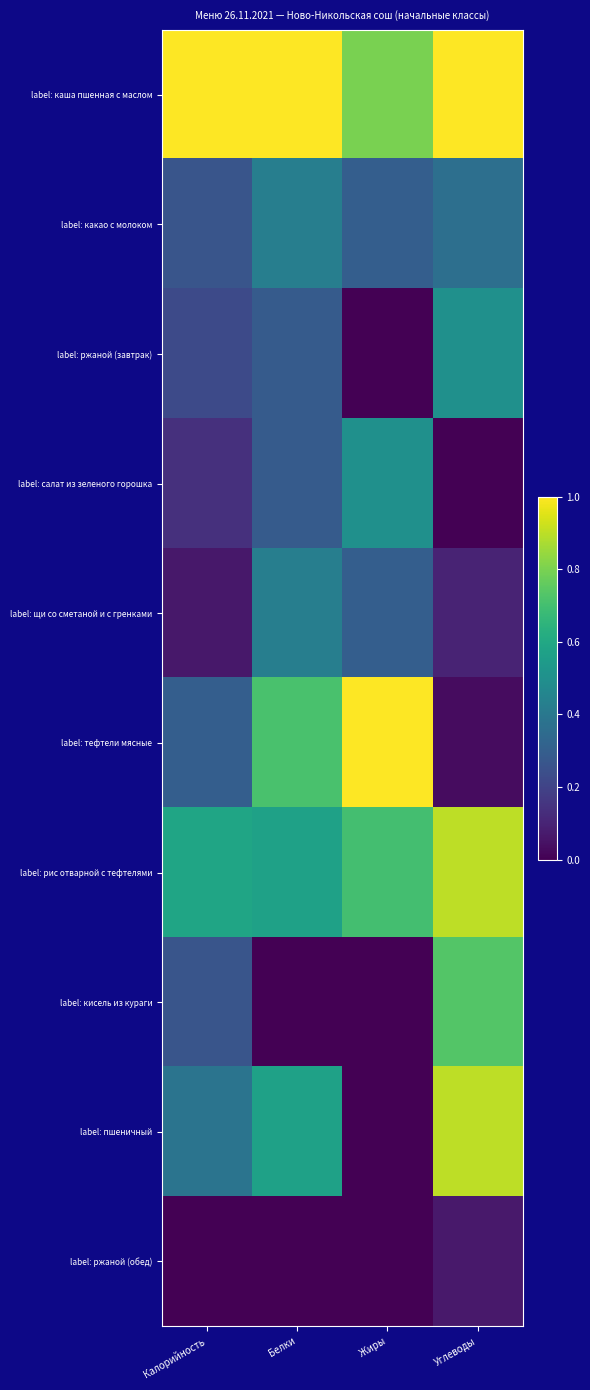

What is the total value across all series at Жиры?

3.6